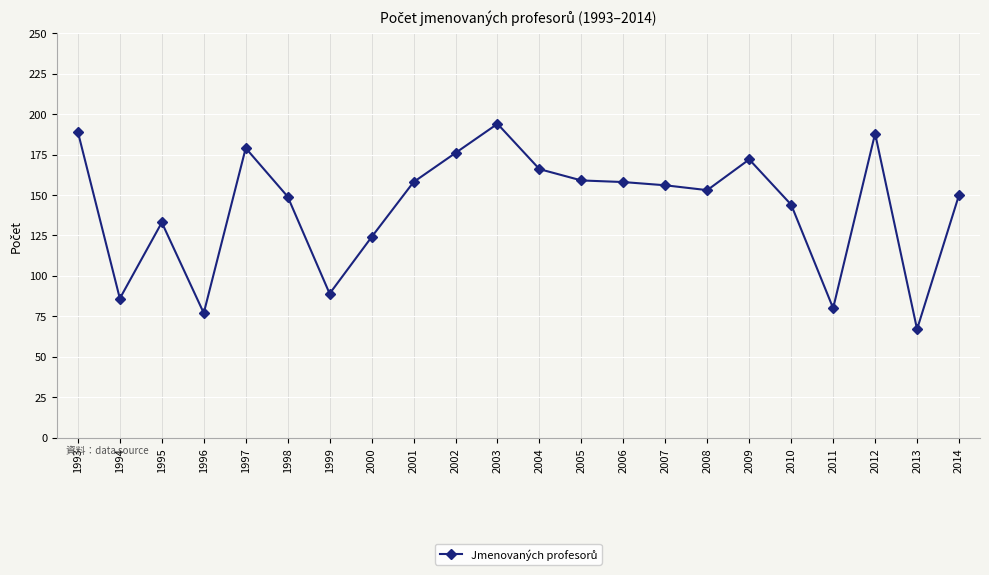

At which category does the chart reach its minimum across all series?

2013